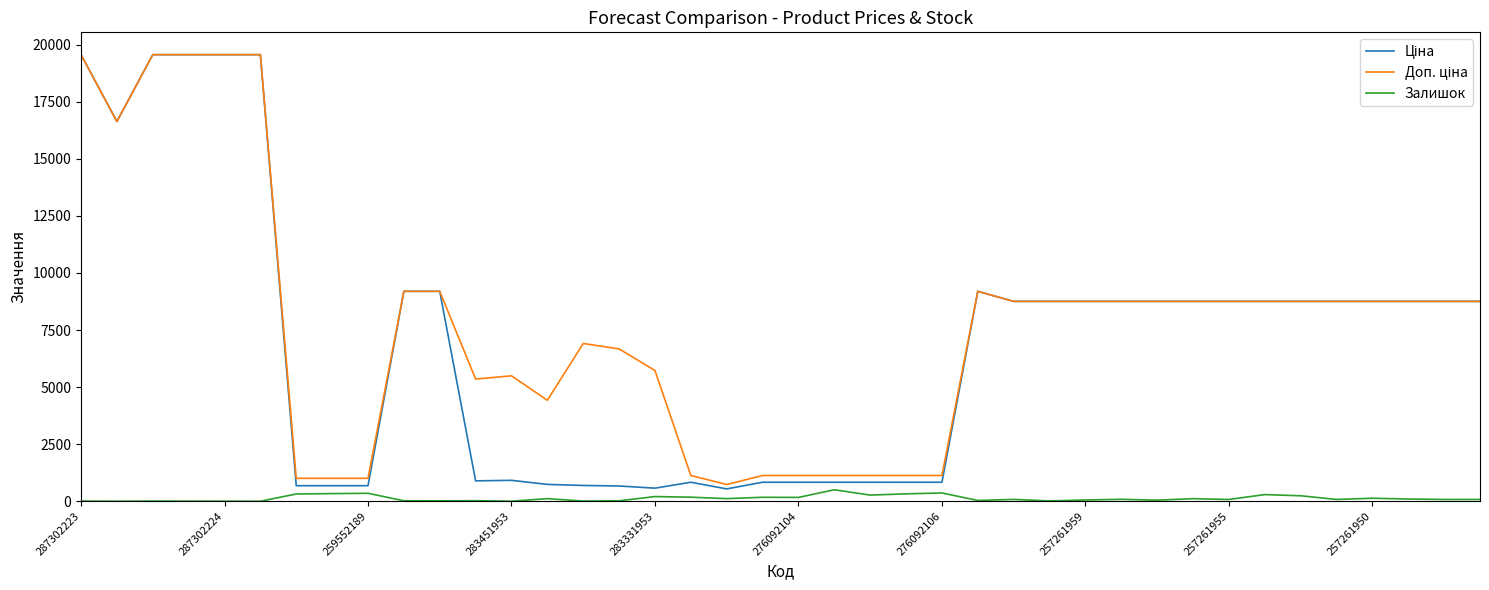

What is the maximum value shown in the chart?

19564.9